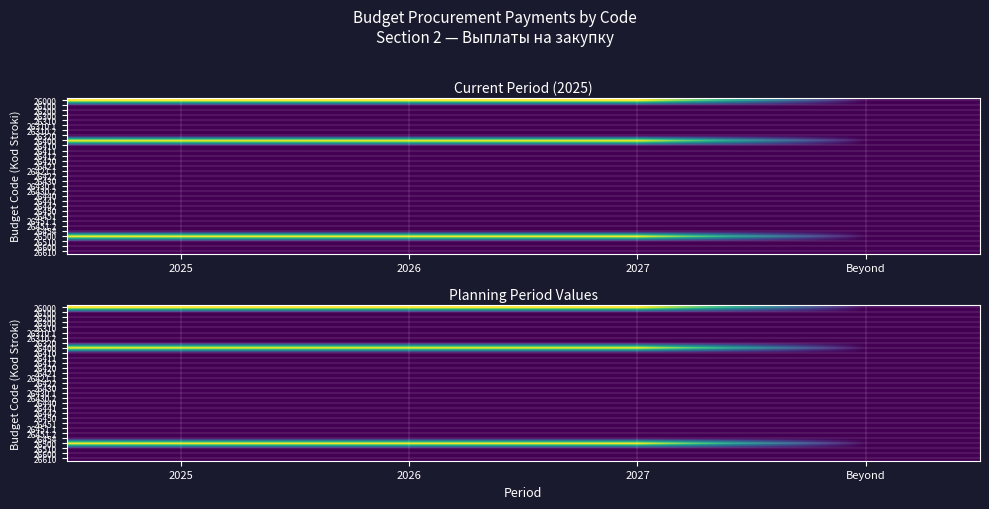

What is the difference between the highest and lowest values at 2025?

16.1